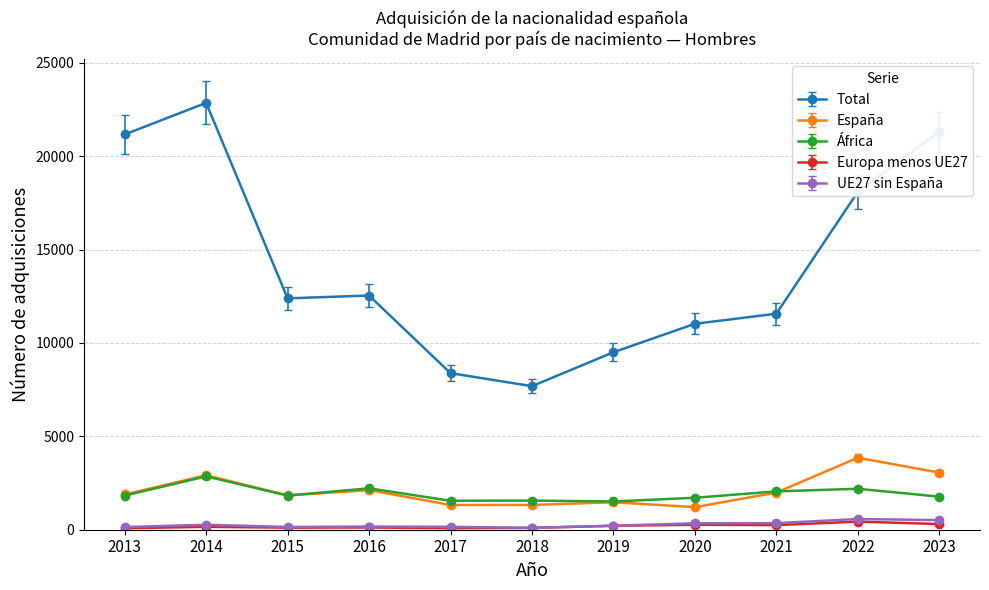

Which series has the largest range (max minus min)?

Total